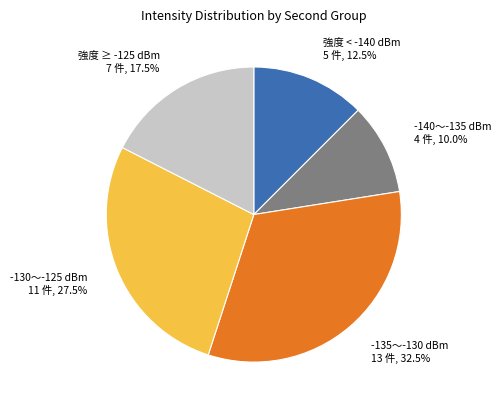

Does -130〜-125 dBm 11 件, 27.5% account for over 50% of the chart?

No